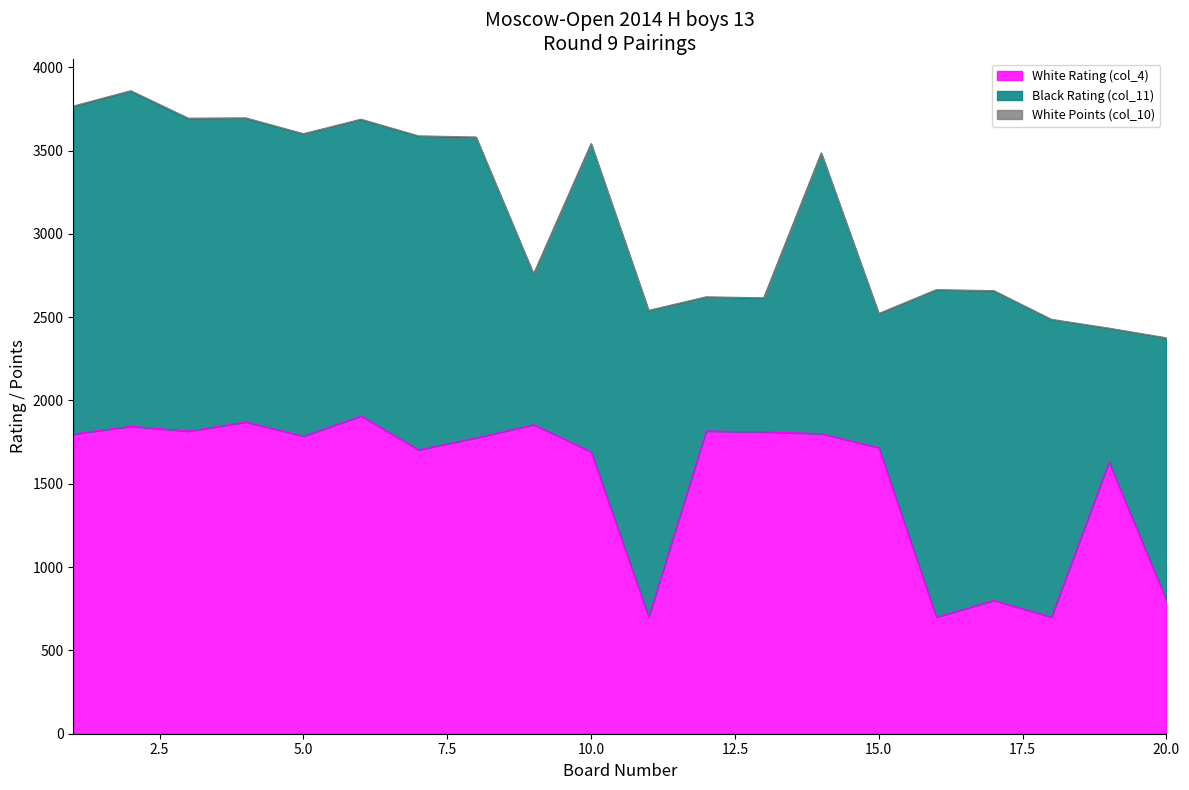

What is the sum of the White Rating (col_4) values at 2 and 4?

3716